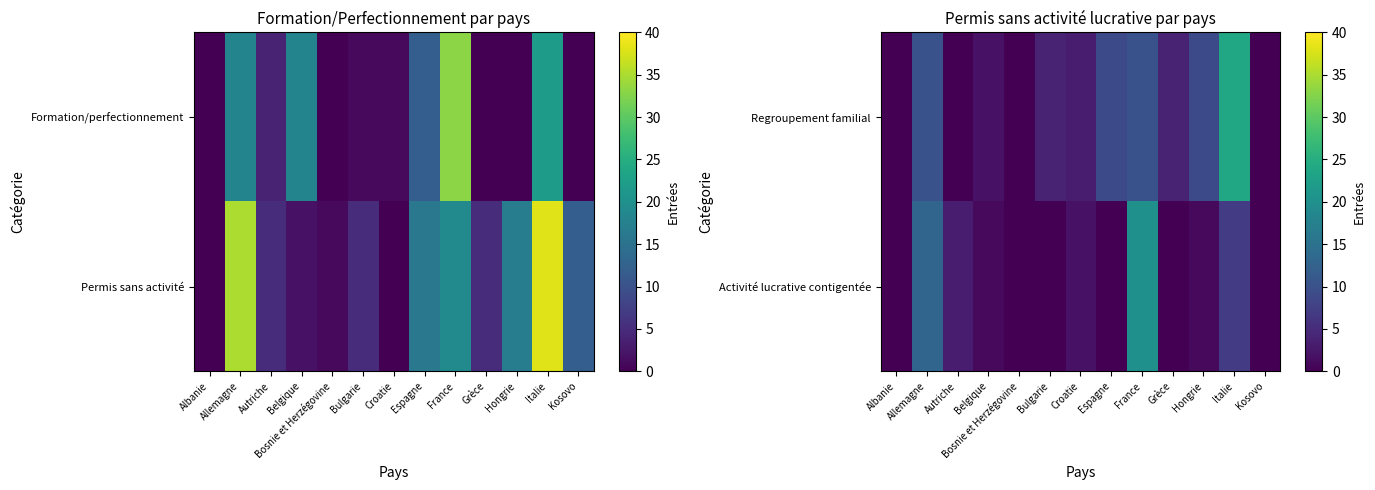

Which has a higher value, Belgique or Croatie?

Croatie